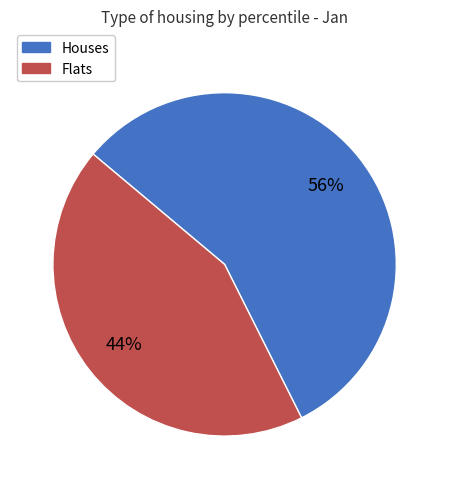

Does any single category account for the majority?

Yes